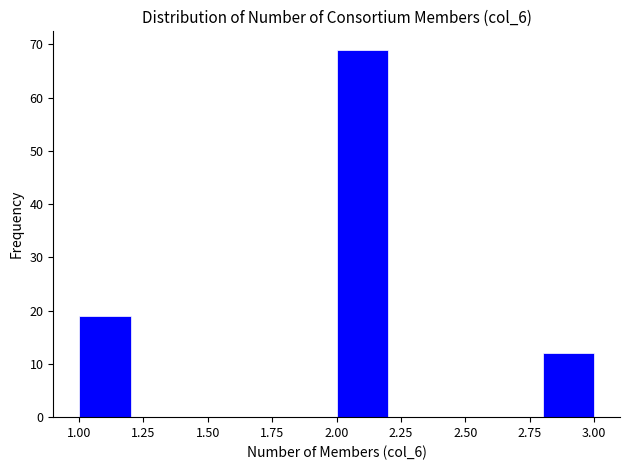

Over which range of the x-axis is the bar tallest?

2.0 to 2.2